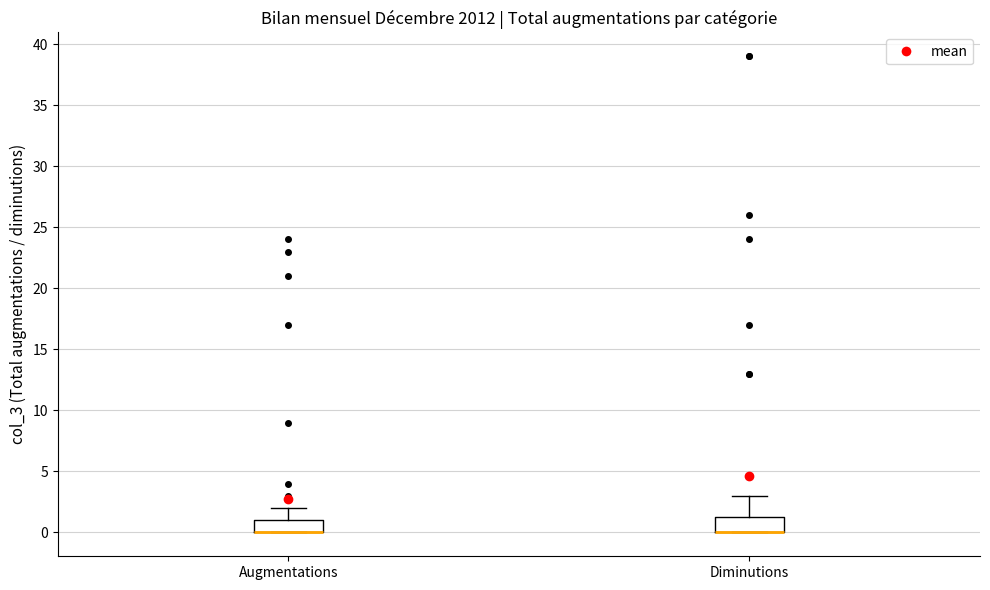

Reading left to right, transcribe this box plot: for each box, give where its median line is, the range the box spans, and where its two whiskers end, as read against the y-axis. The values are not printed on the chart, so give them approximately, as read against the axis.

Augmentations: median 0.0 (drawn on the box's lower edge), box 0.0 to 1.0, whiskers 0.0 to 2.0
Diminutions: median 0.0 (drawn on the box's lower edge), box 0.0 to 1.5, whiskers 0.0 to 3.0